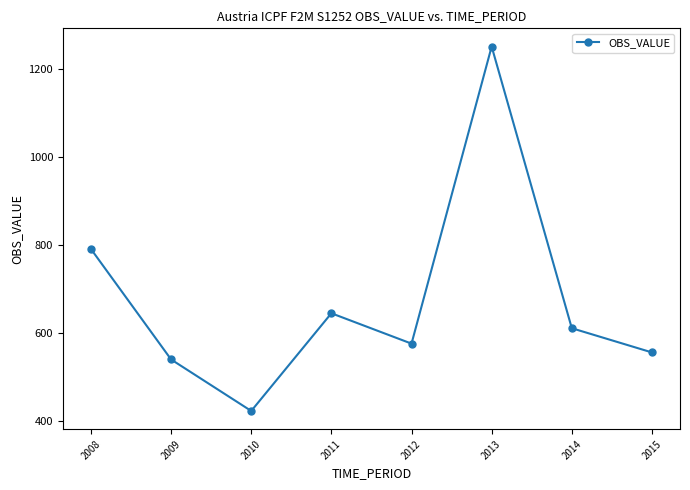

Which category has the lowest value across all series?

2010